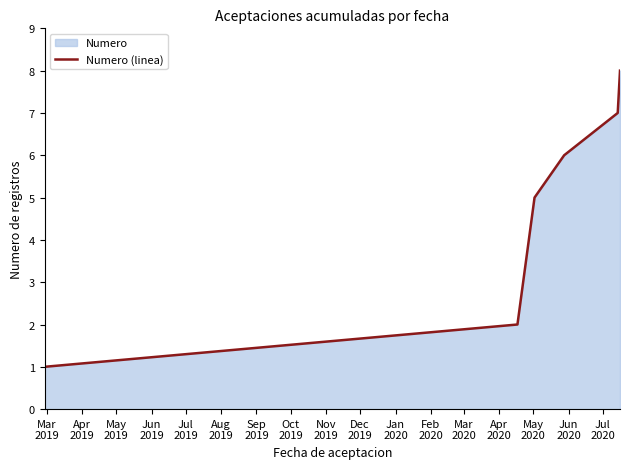

True or false: there are more than 2 points higher than both neighbors.

False